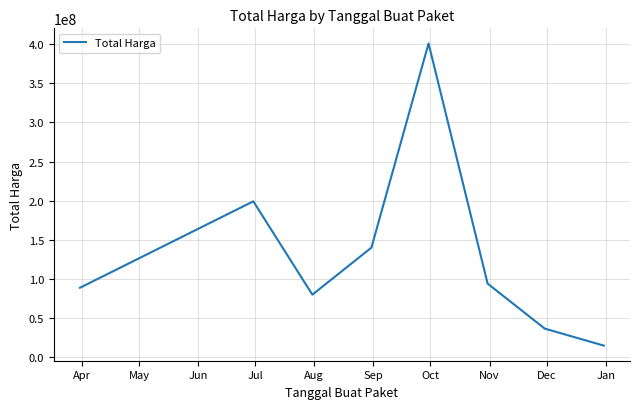

True or false: there are more than 0 points higher than both neighbors.

True